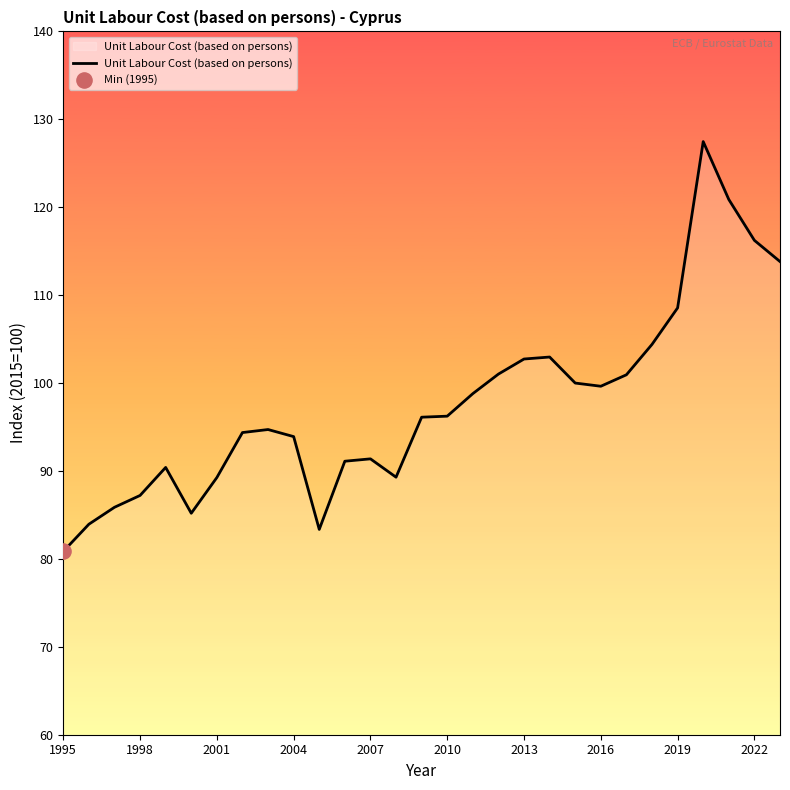

What is the minimum value shown in the chart?

80.9